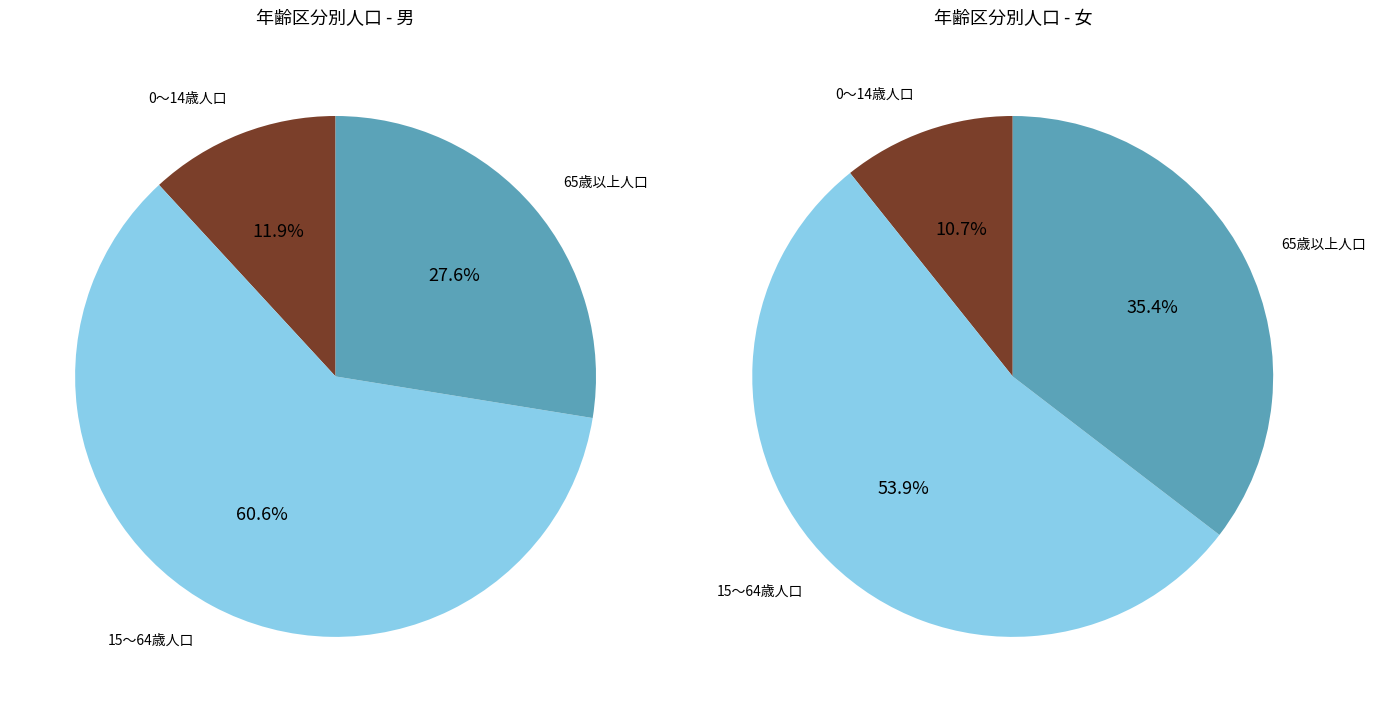

To the nearest percent, what portion does 0～14歳人口 represent?

11%